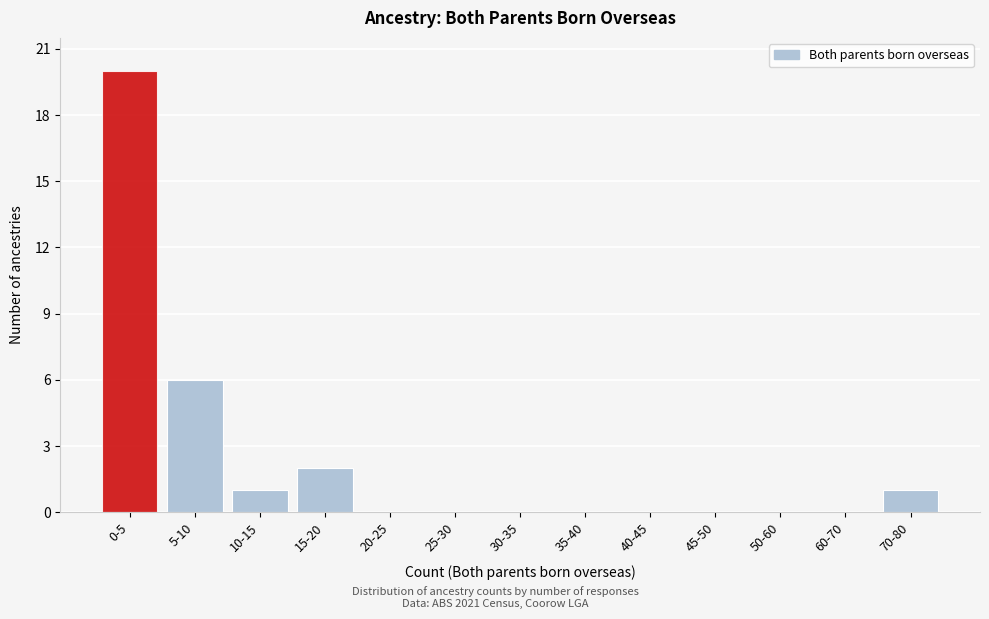

Reading right to left, what are all the values shown in this chart?

70-80=1	60-70=0	50-60=0	45-50=0	40-45=0	35-40=0	30-35=0	25-30=0	20-25=0	15-20=2	10-15=1	5-10=6	0-5=20